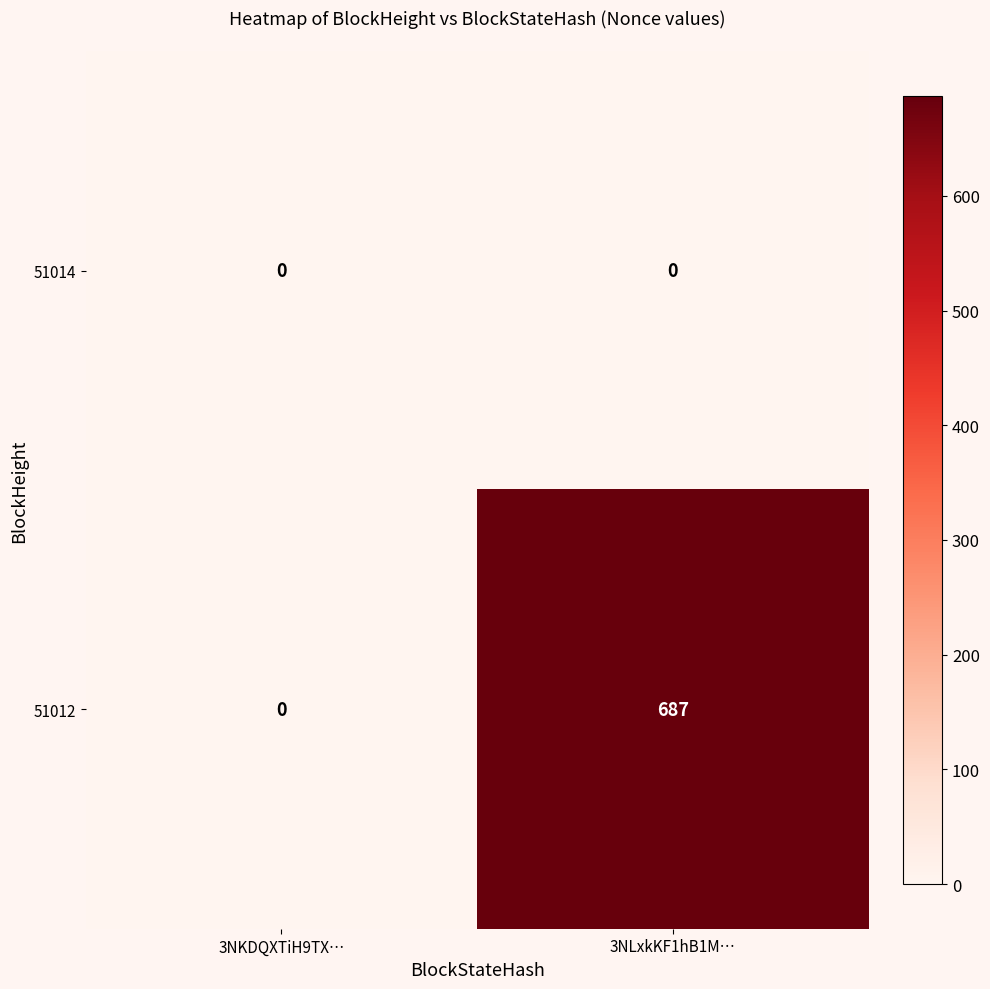

What is the difference between the highest and lowest values at 3NLxkKF1hB1M…?

687